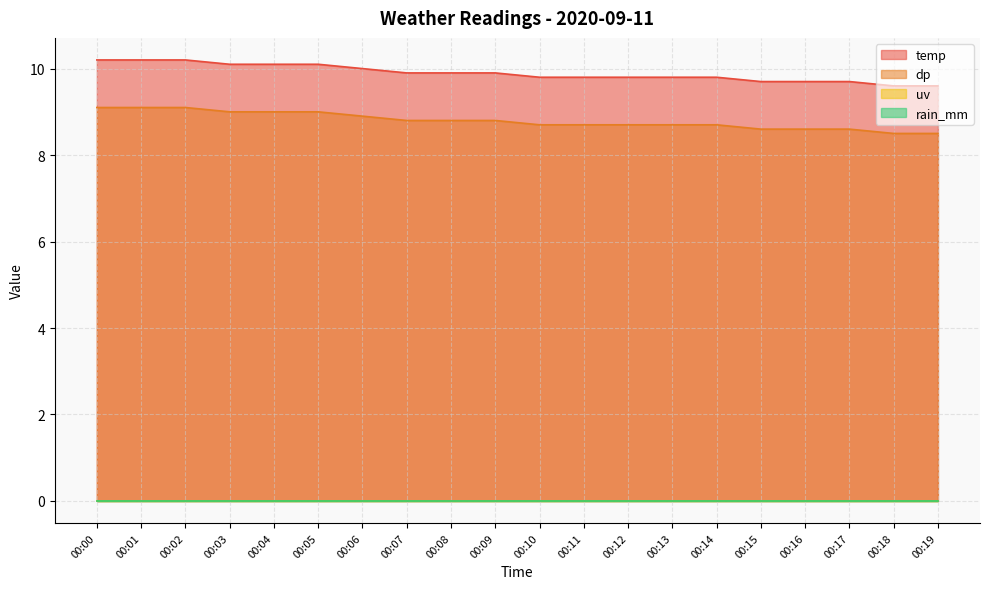

What is the difference between the temp values at 00:10 and 00:16?

0.1